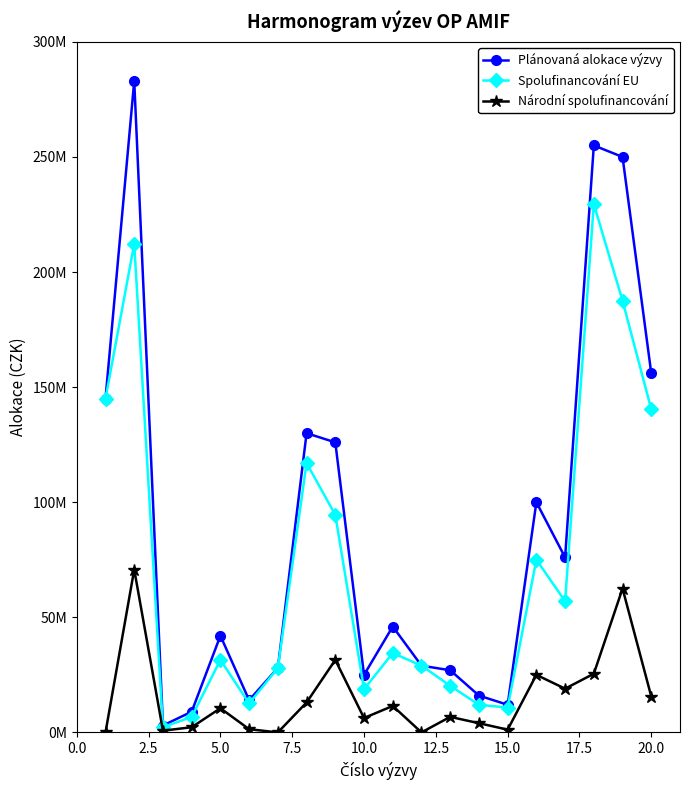

What is the maximum value for Spolufinancování EU?

229500000